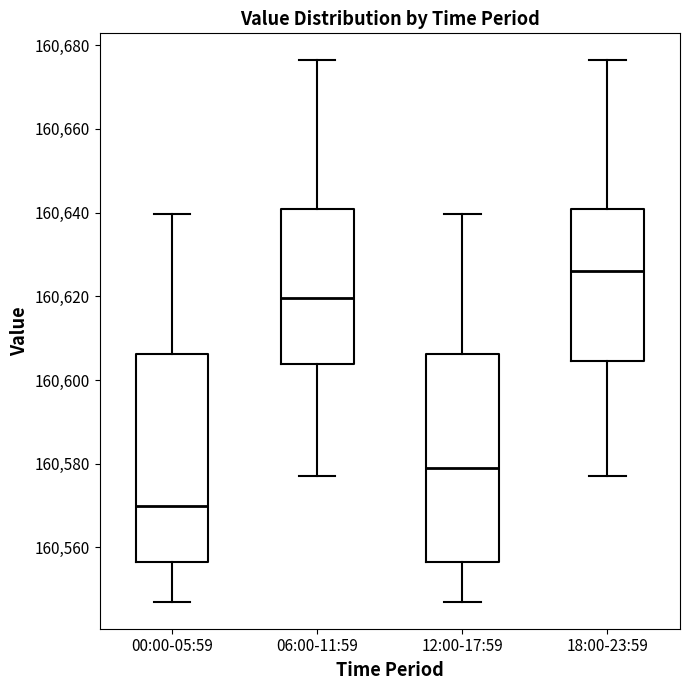

Which box's median line is the highest?

18:00-23:59